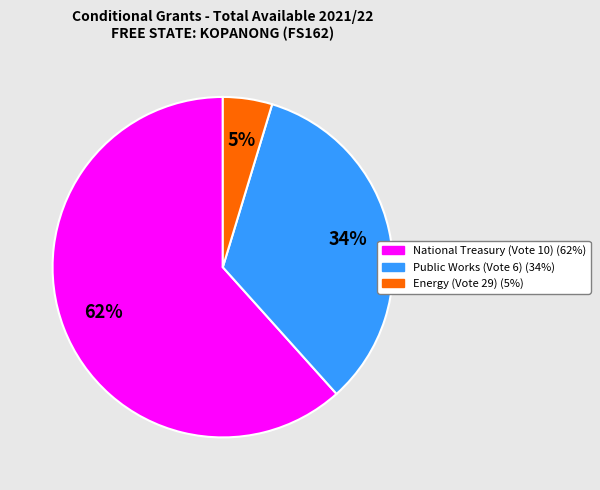

Does any single category account for the majority?

Yes